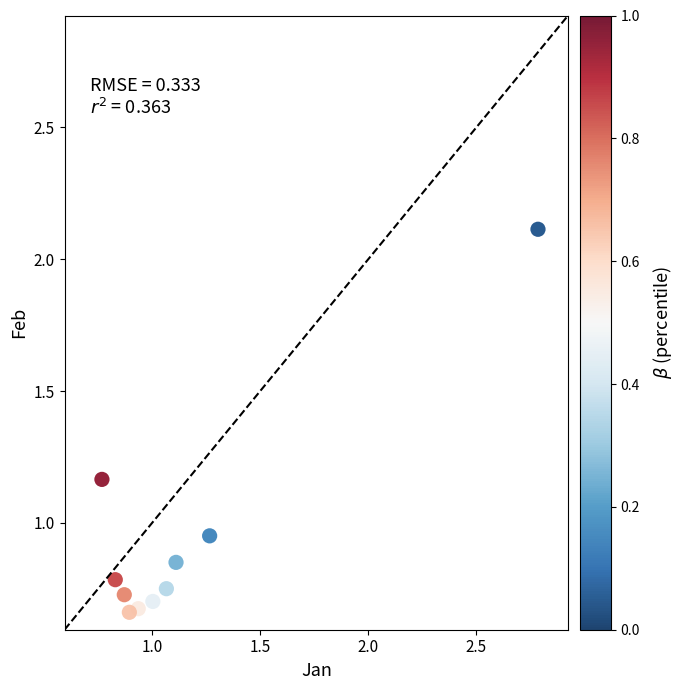

What is the range of Y values (max minus min)?

1.5